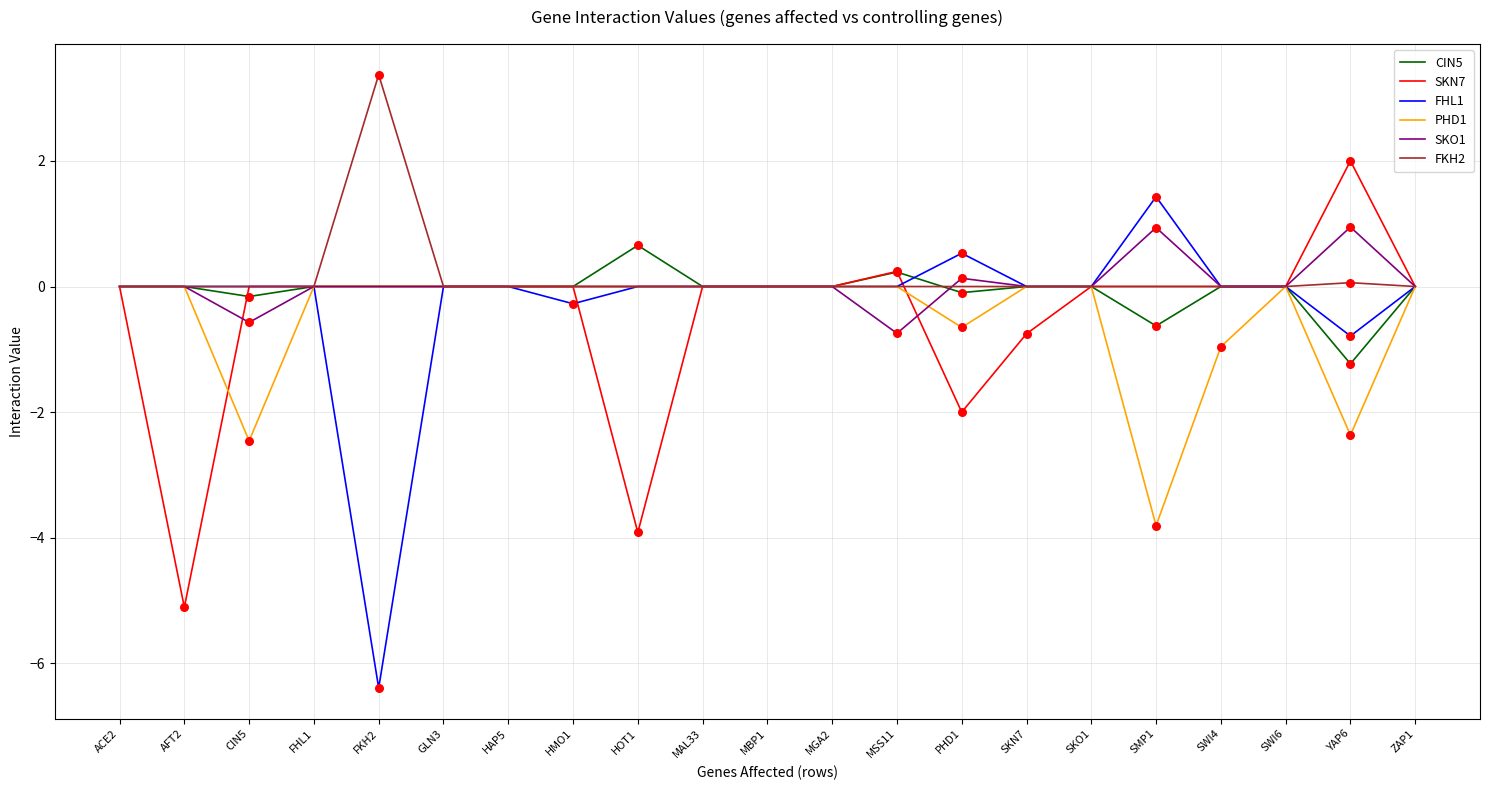

Which series has the largest total across all categories?

FKH2